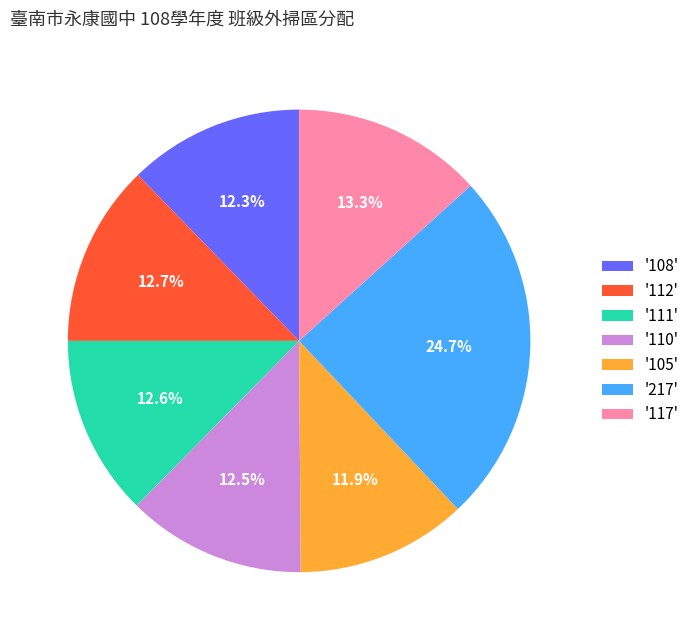

What is the largest slice in the pie chart?

'217'